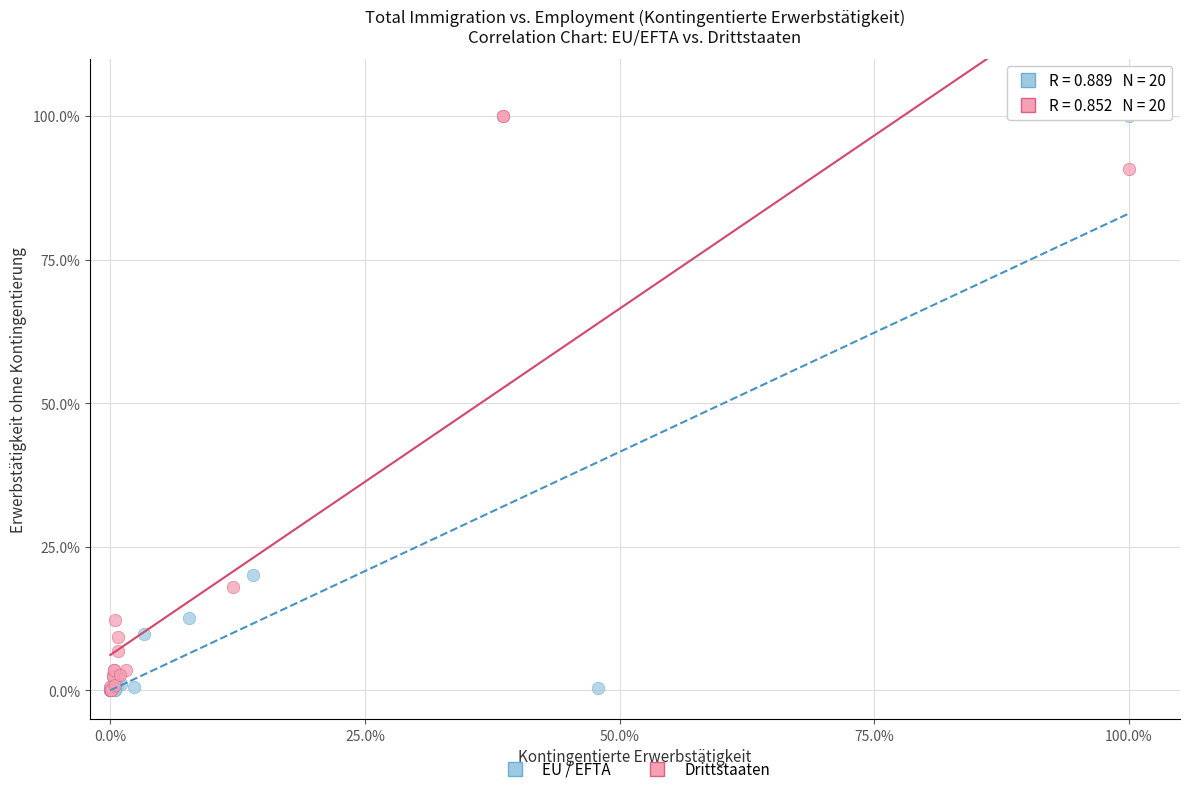

What are all the series names shown in the legend?

EU / EFTA, Drittstaaten